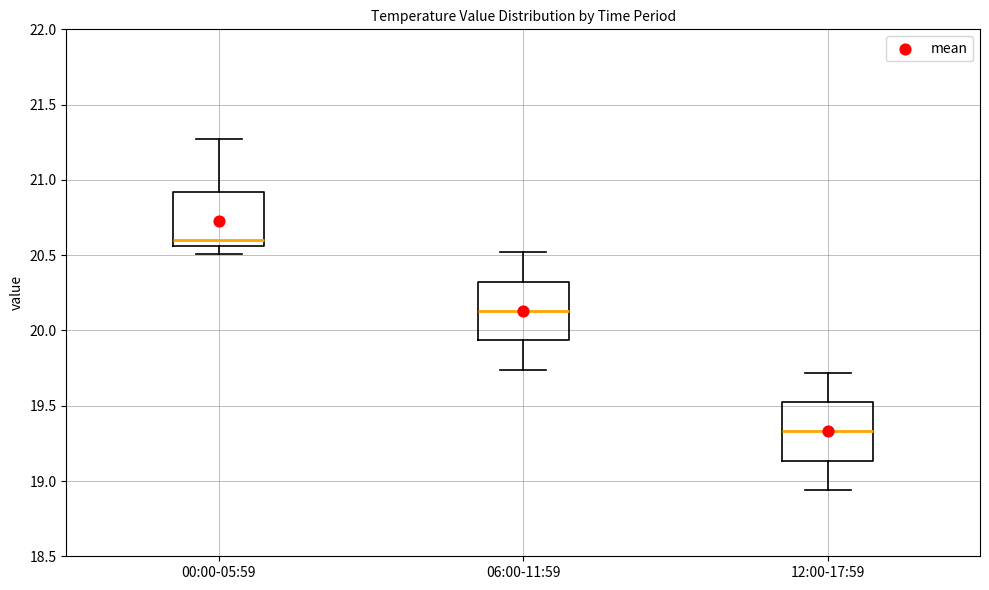

Which box's median line is the lowest?

12:00-17:59